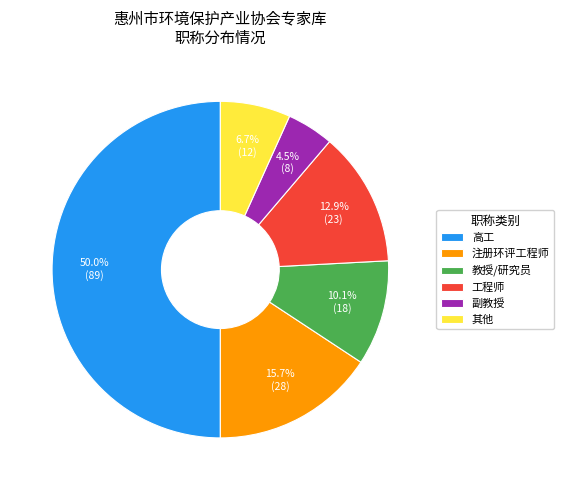

Which has a higher value, 副教授 or 高工?

高工